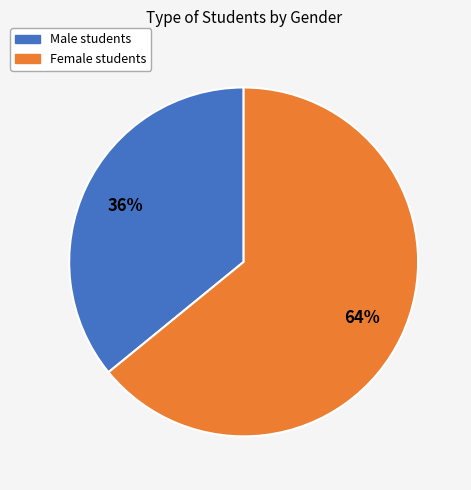

What percentage is the Female students slice, to the nearest percent?

64%